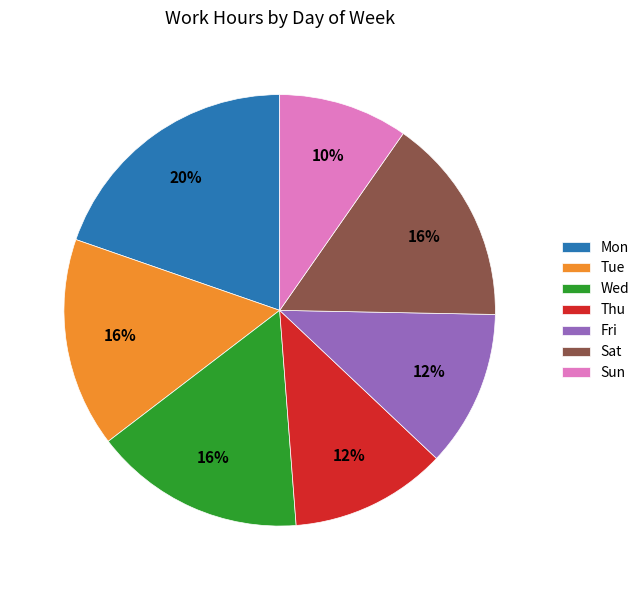

True or false: Sun accounts for 21% of the total.

False